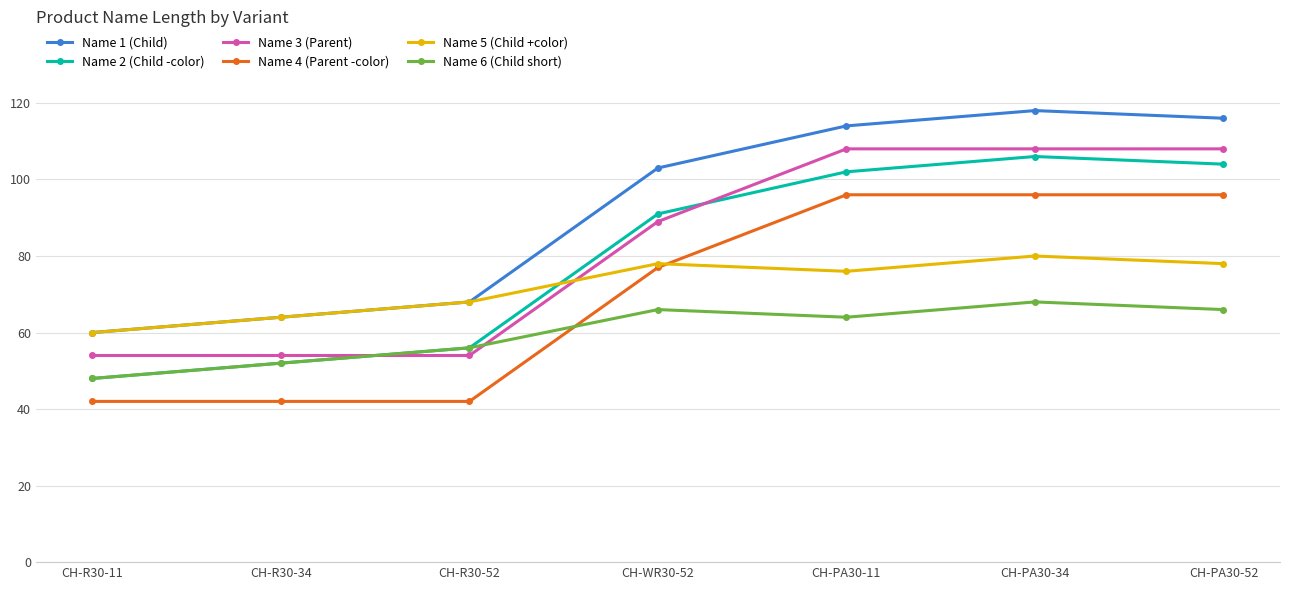

How many lines are shown in the chart?

6